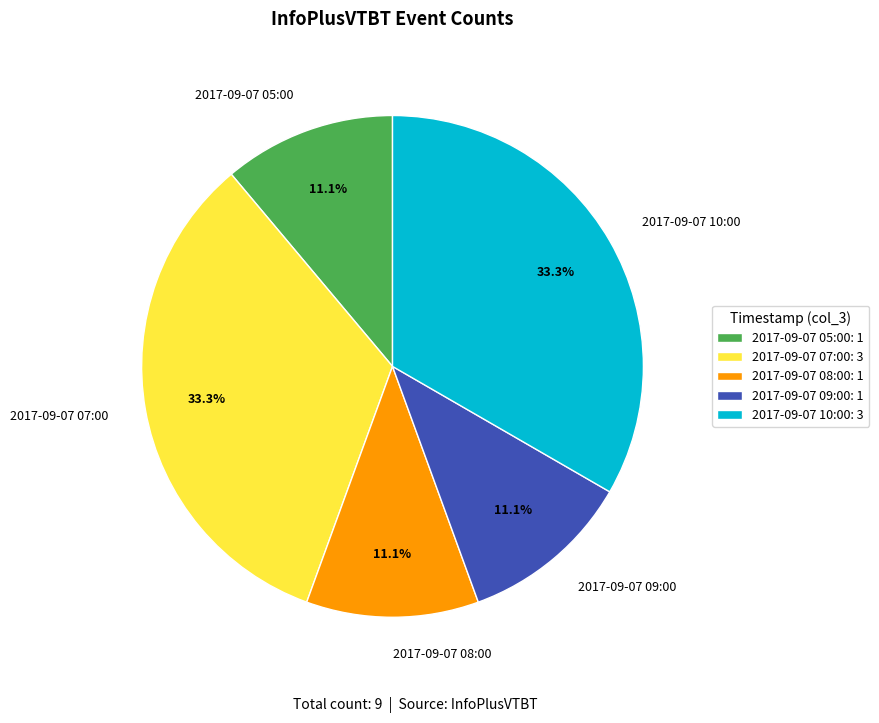

Count the number of slices in the pie.

5